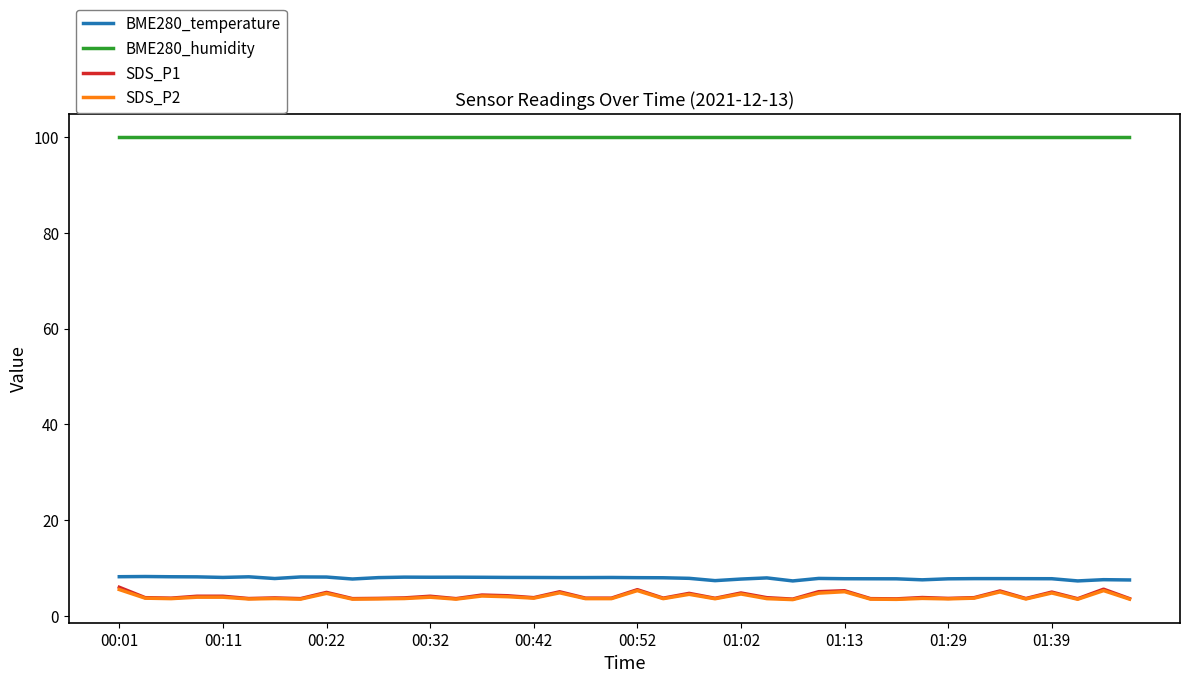

True or false: SDS_P1 has more than 1 interior local peaks.

True